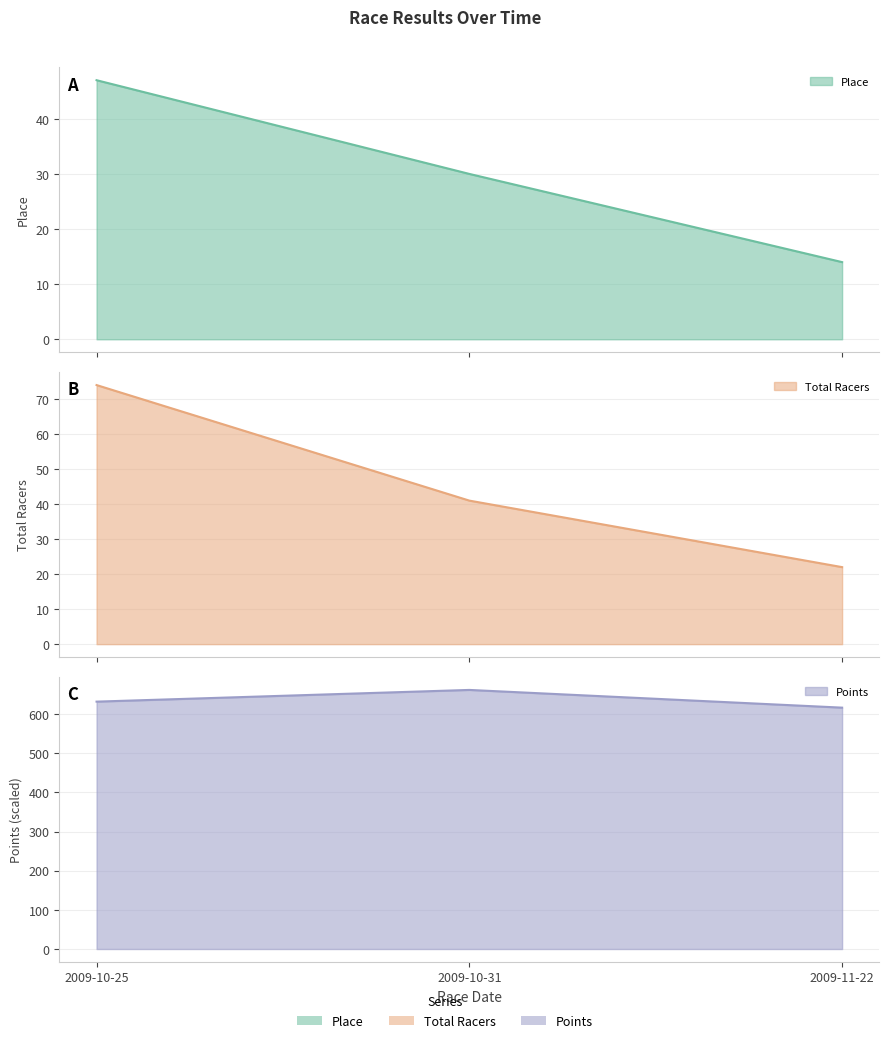

What is the average value of the Points series?

636.6